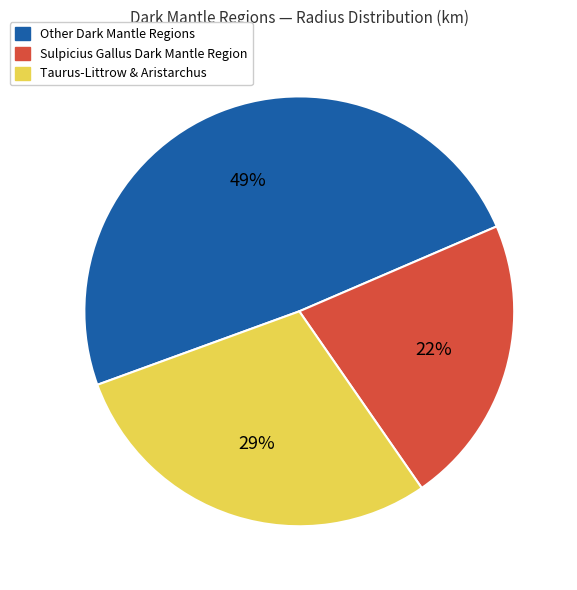

True or false: Taurus-Littrow & Aristarchus accounts for 29% of the total.

True